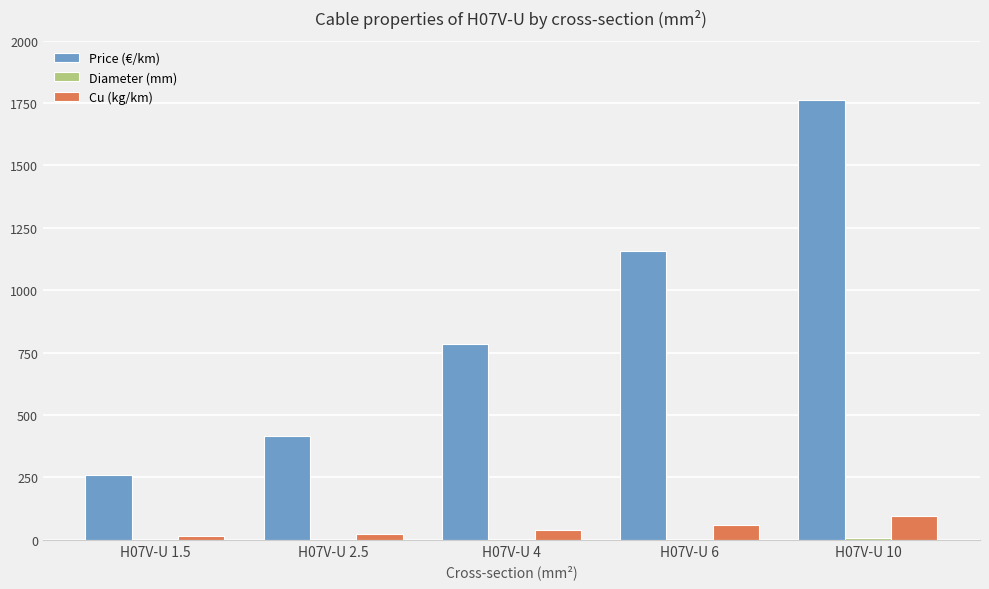

The value of Cu (kg/km) at H07V-U 6 is 57.6. True or false?

True